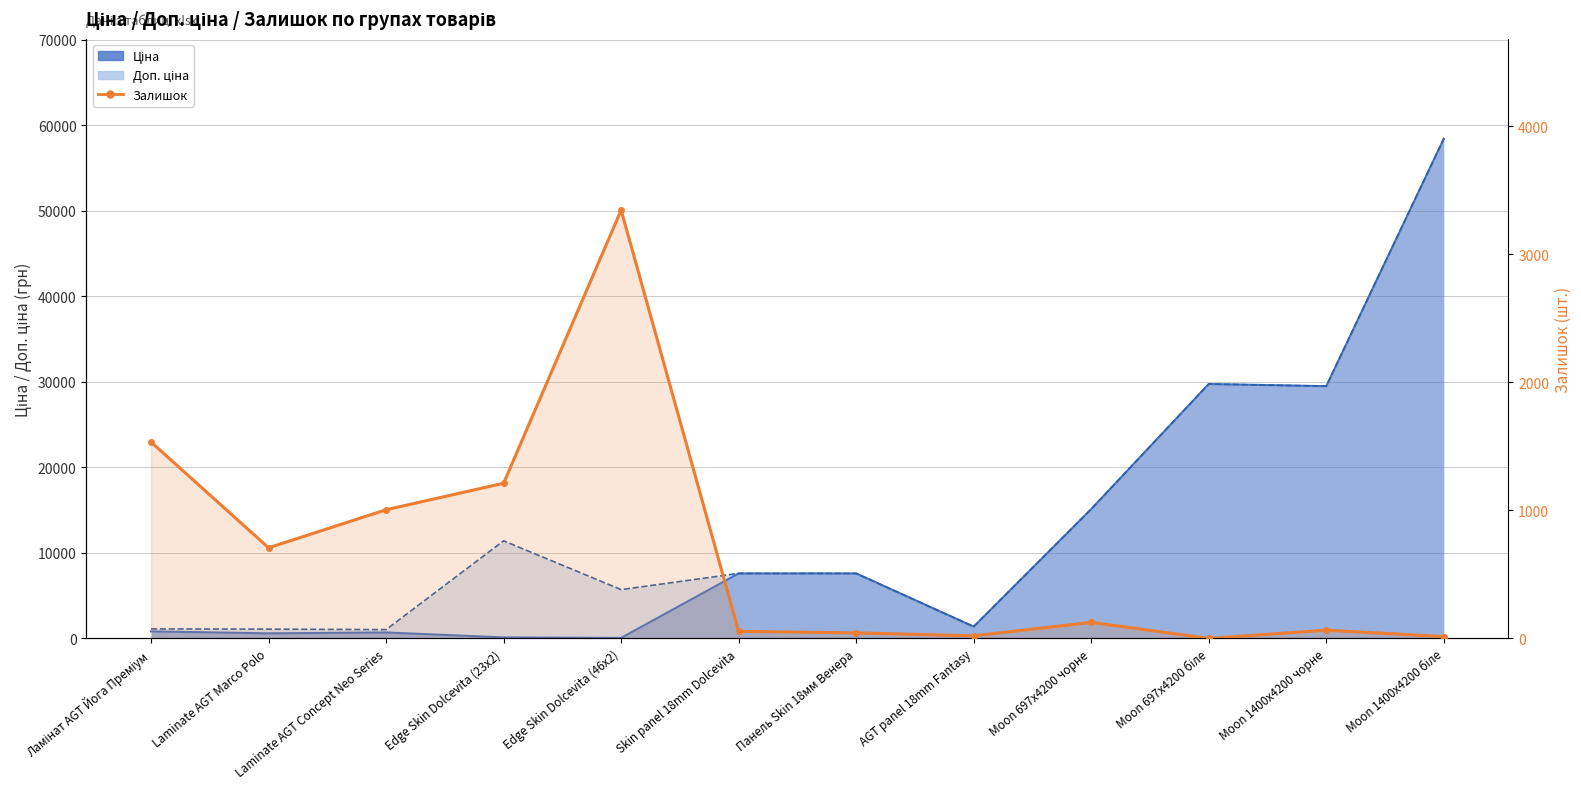

How many data points are less than 125?

6